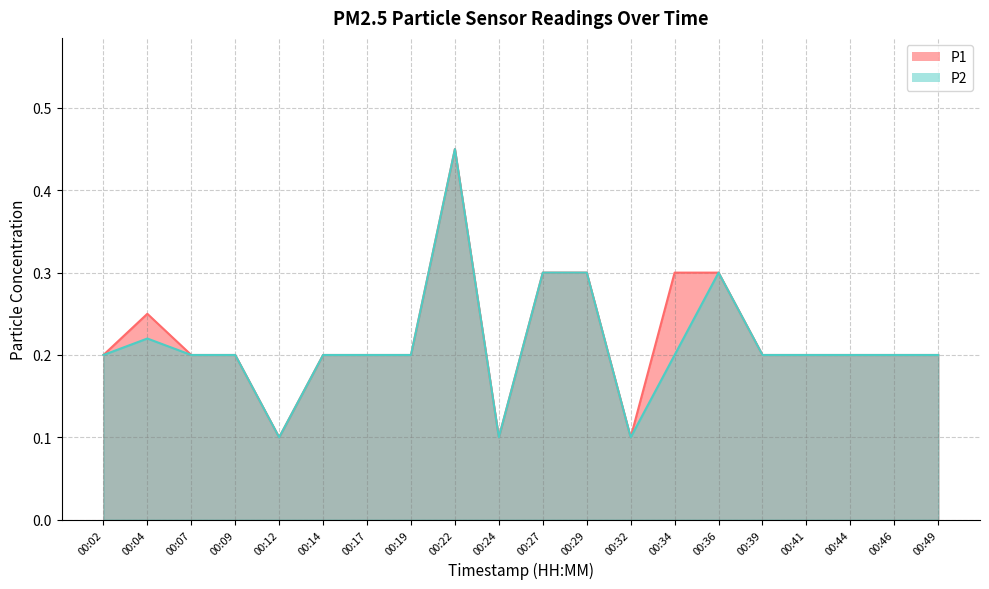

What is the difference between the second highest and minimum values in the P1 series?

0.2